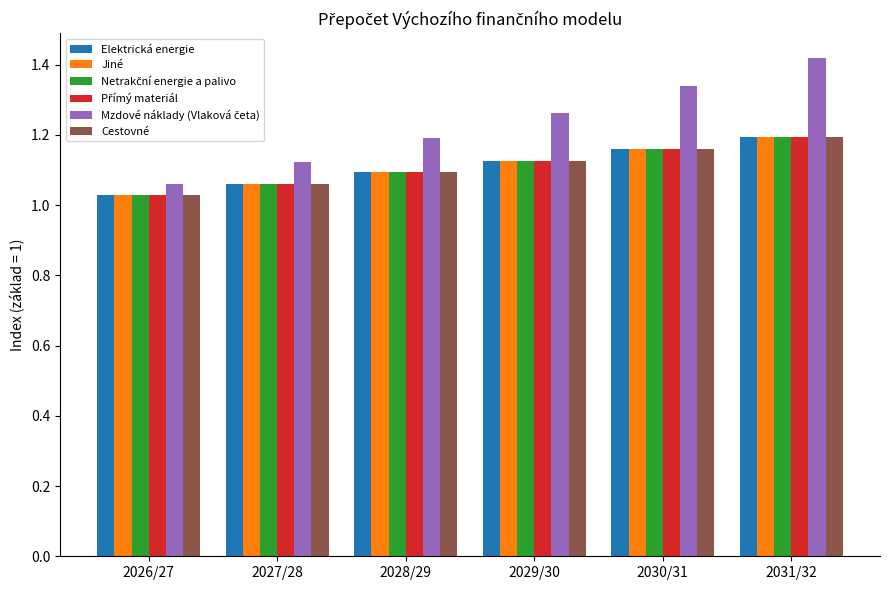

Rank the categories by Elektrická energie value from highest to lowest.

2031/32, 2030/31, 2029/30, 2028/29, 2027/28, 2026/27